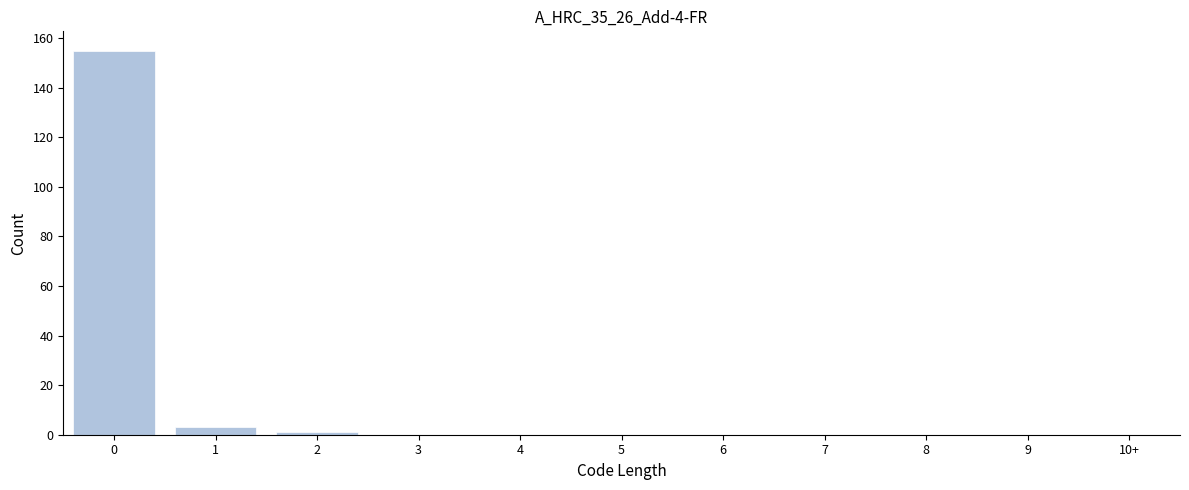

Reading left to right, list all the values displayed in this chart.

0=155	1=3	2=1	3=0	4=0	5=0	6=0	7=0	8=0	9=0	10+=0